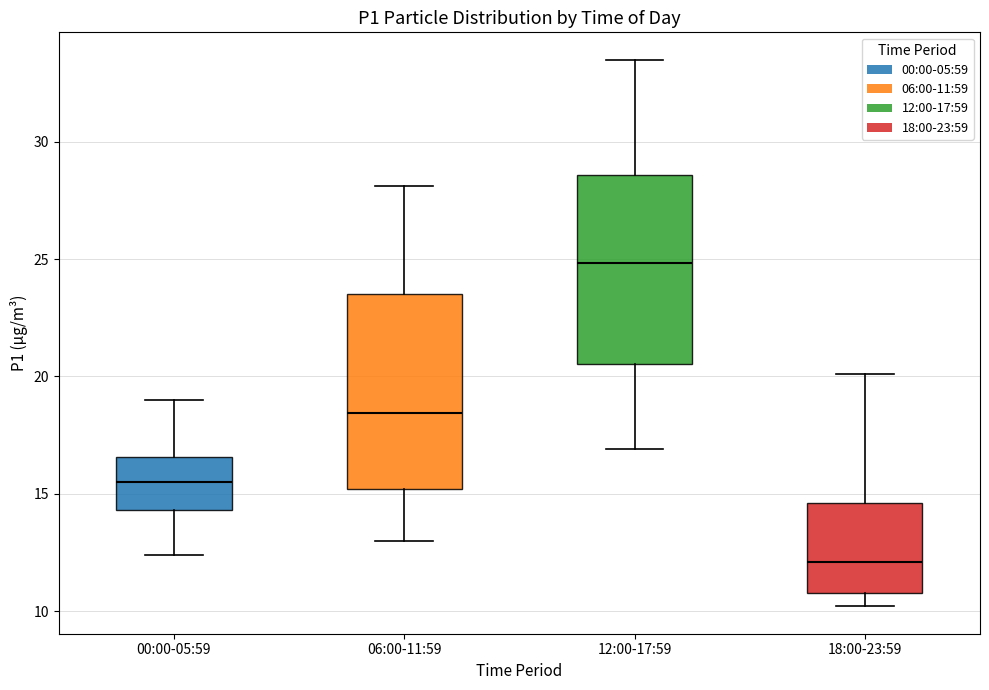

Reading left to right, transcribe this box plot: for each box, give where its median line is, the range the box spans, and where its two whiskers end, as read against the y-axis. The values are not printed on the chart, so give them approximately, as read against the axis.

00:00-05:59: median 15.5, box 14.5 to 16.5, whiskers 12.5 to 19.0
06:00-11:59: median 18.5, box 15.0 to 23.5, whiskers 13.0 to 28.0
12:00-17:59: median 25.0, box 20.5 to 28.5, whiskers 17.0 to 33.5
18:00-23:59: median 12.0, box 11.0 to 14.5, whiskers 10.0 to 20.0